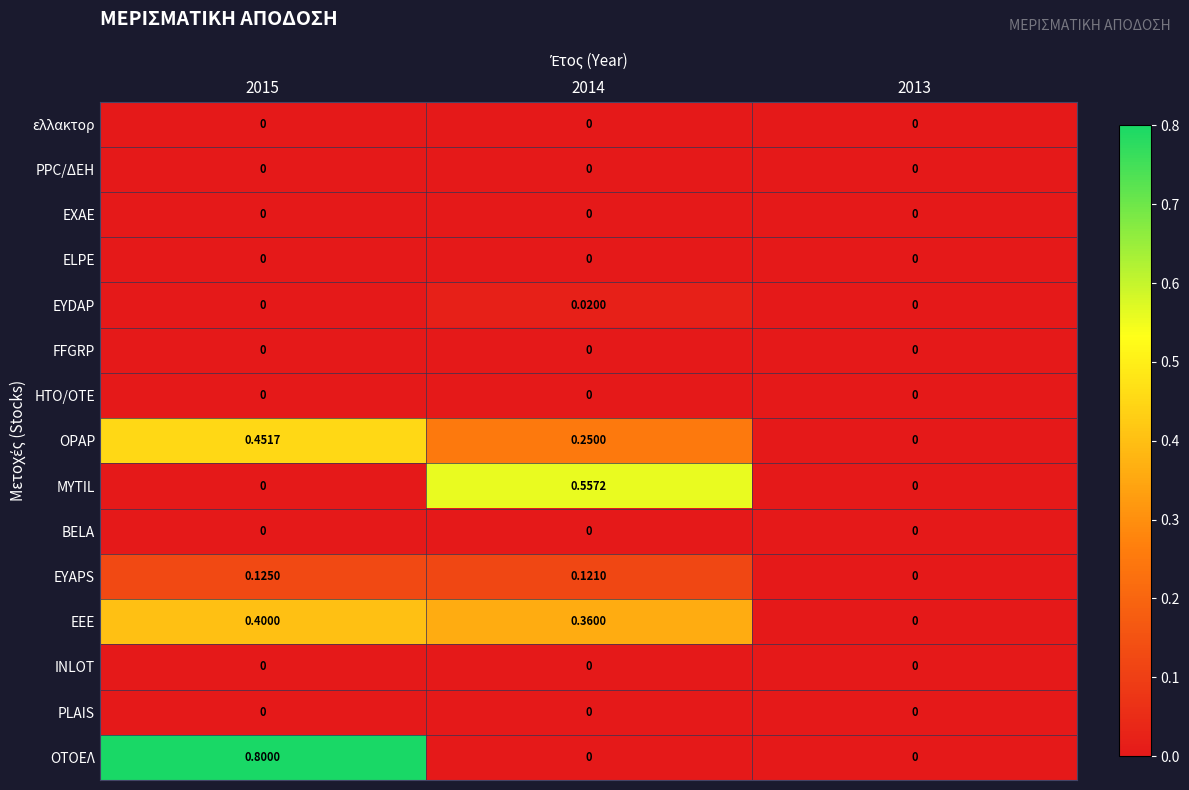

Which series changed the most between 2015 and 2014?

OΤΟΕΛ